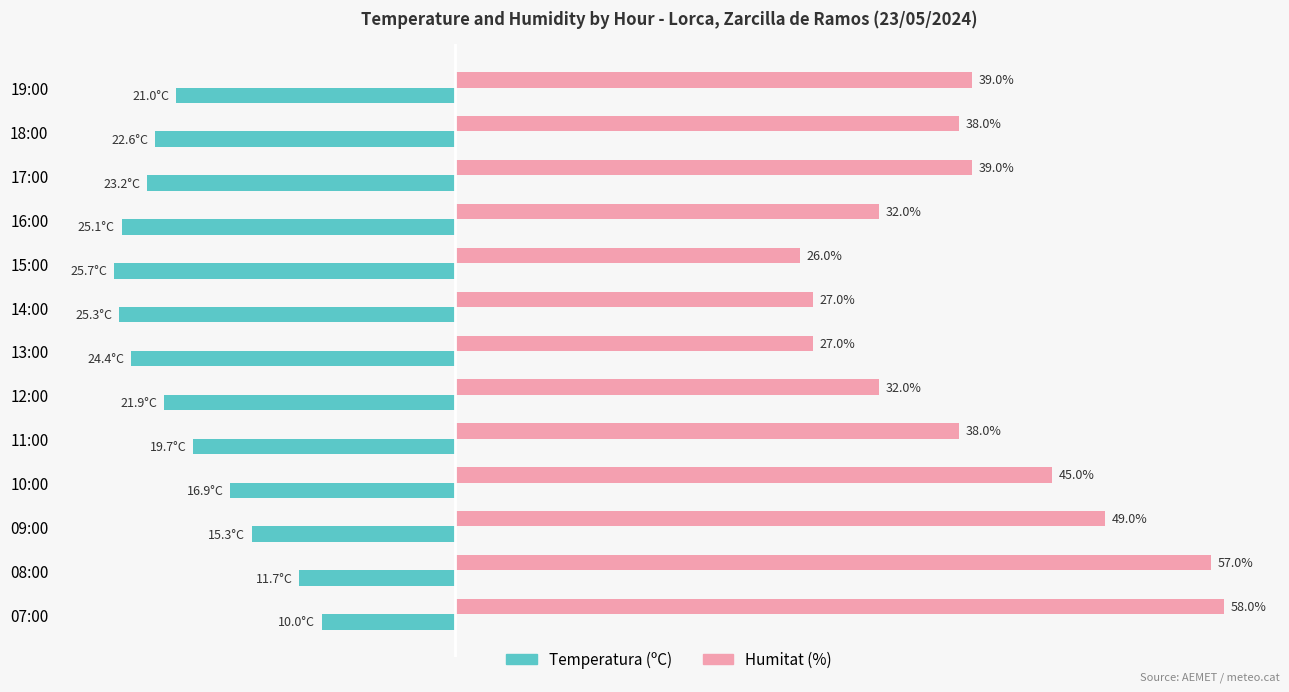

At which category does the chart reach its minimum across all series?

15:00